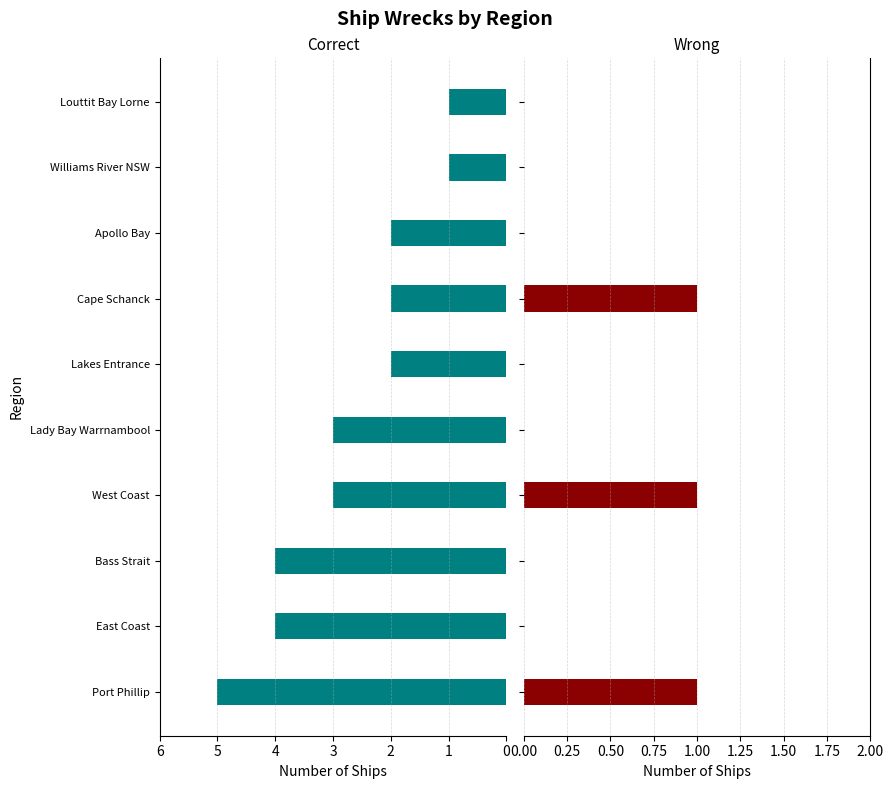

The Wrong series shows 1 at Port Phillip. True or false?

True